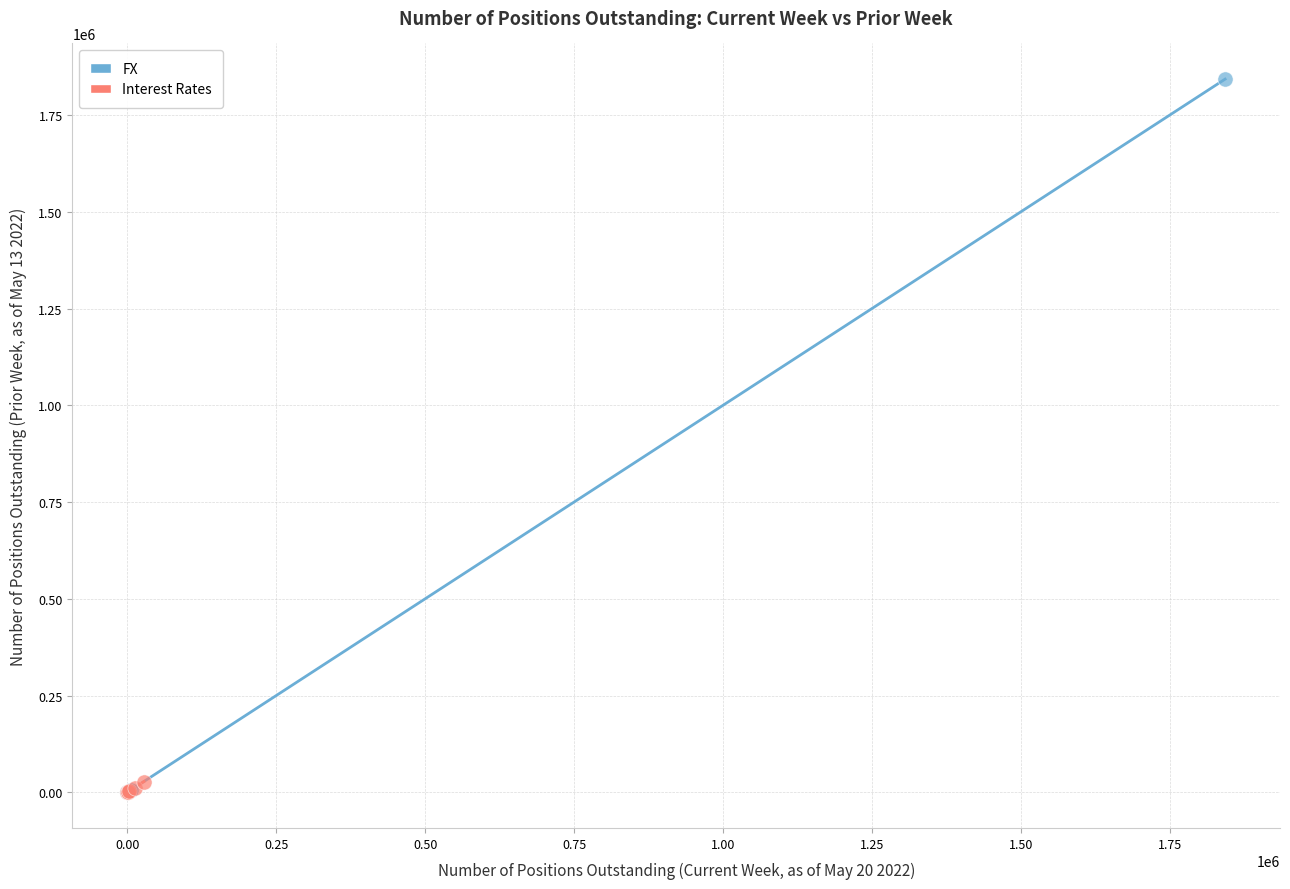

What are all the series names shown in the legend?

FX, Interest Rates